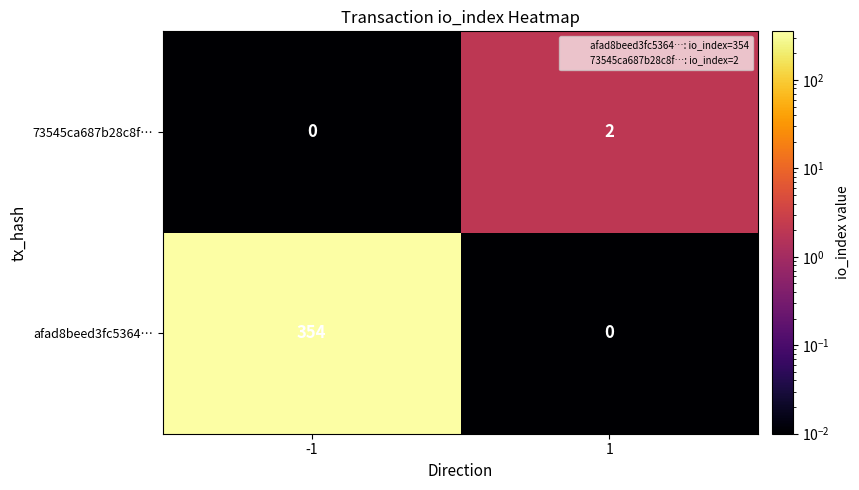

The value of 73545ca687b28c8f… at -1 is 1. True or false?

False